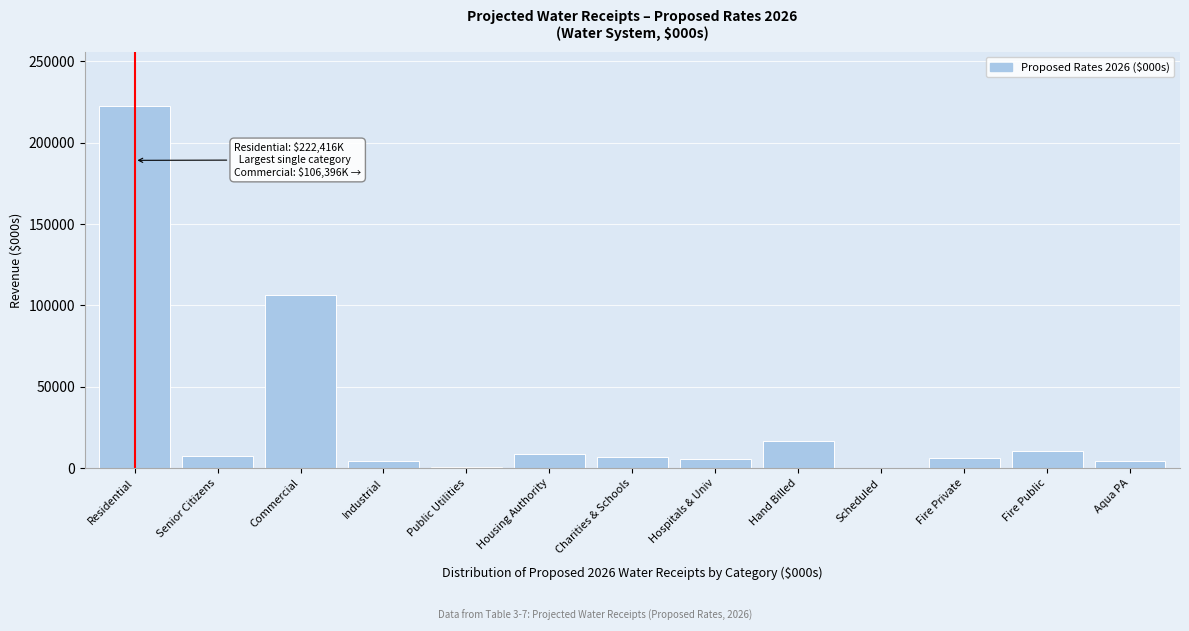

The chart shows a value of 182291.2 at Commercial. True or false?

False